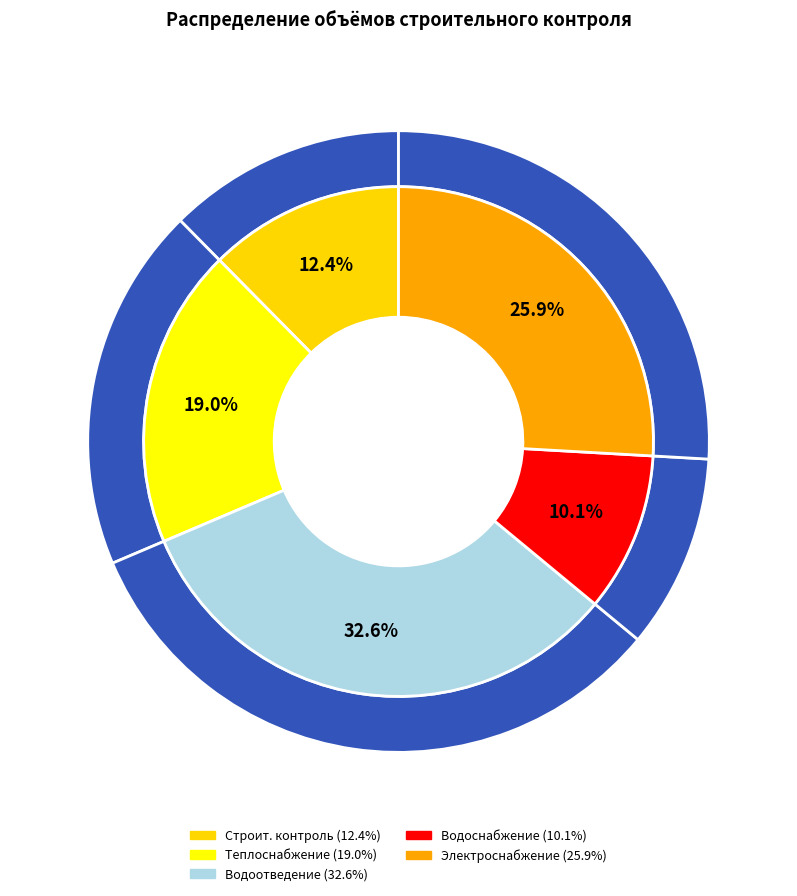

Rank the categories by value from lowest to highest.

Строительный контроль водоснабжения, Строительный контроль, Строительный контроль теплоснабжения, Строительный контроль электроснабжения, Строительный контроль водоотведения